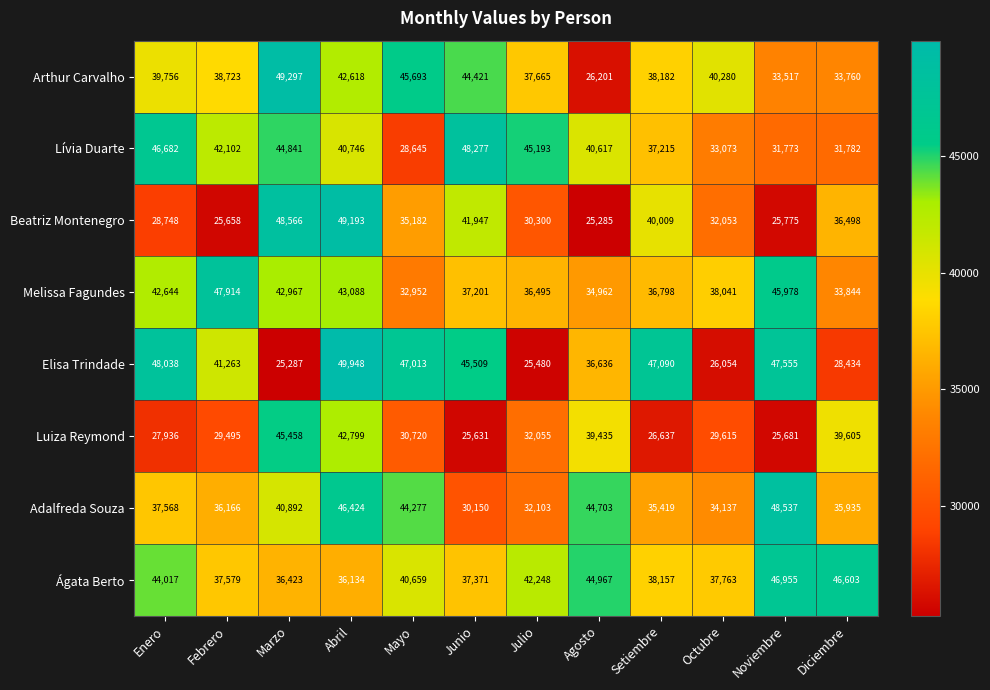

Between Mayo and Noviembre, which series saw the biggest shift?

Melissa Fagundes